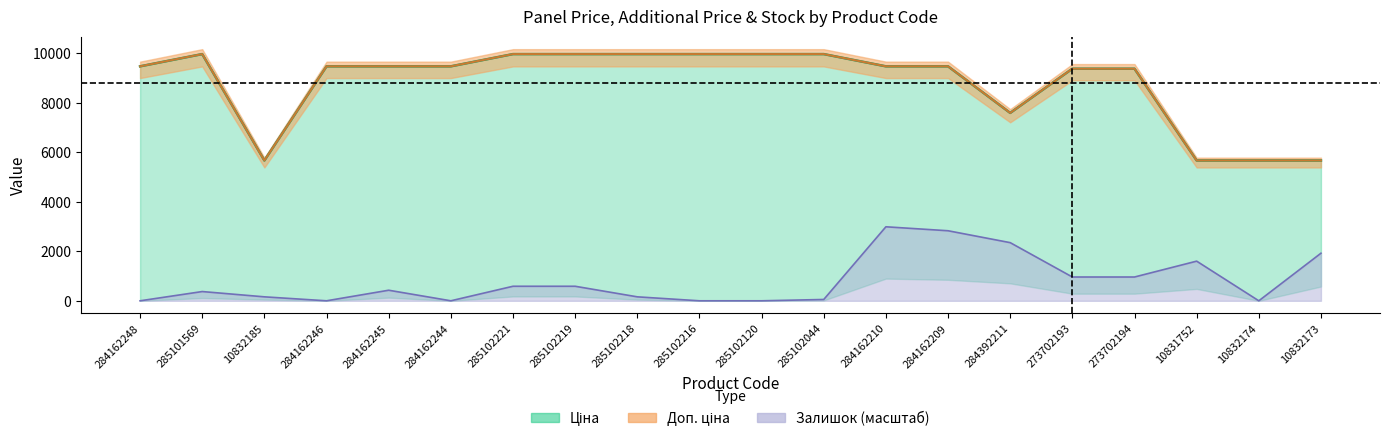

Where is the first local minimum for Ціна?

10832185